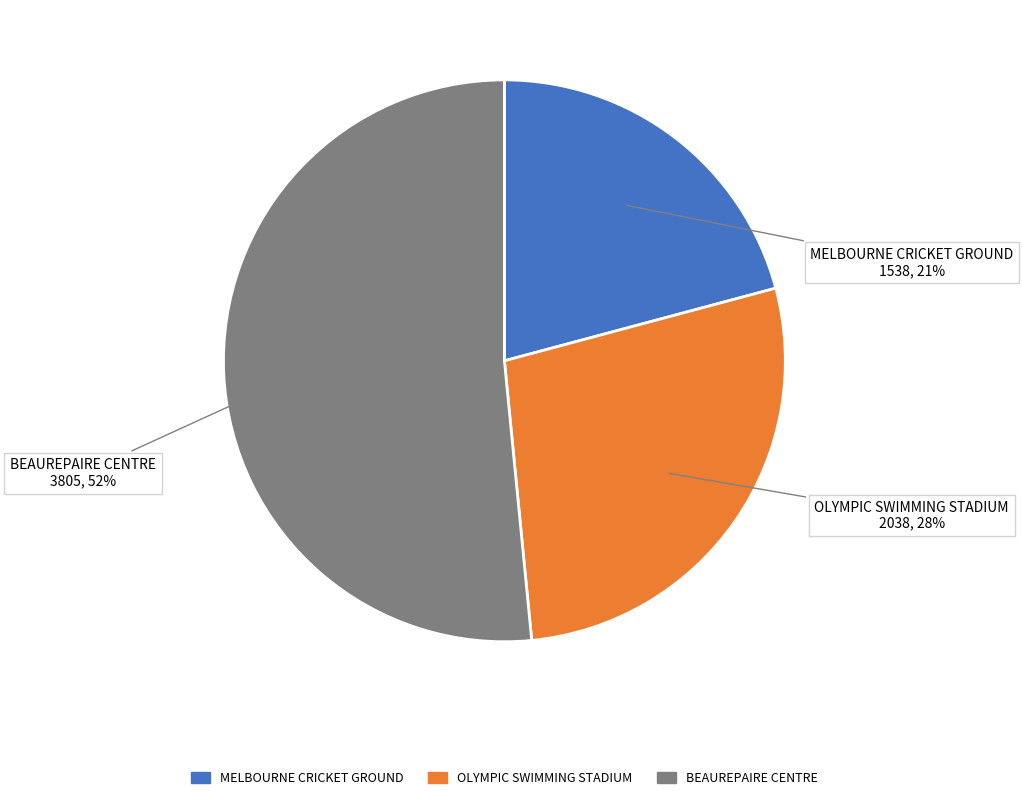

Combined, do MELBOURNE CRICKET GROUND and OLYMPIC SWIMMING STADIUM account for over 50%?

No